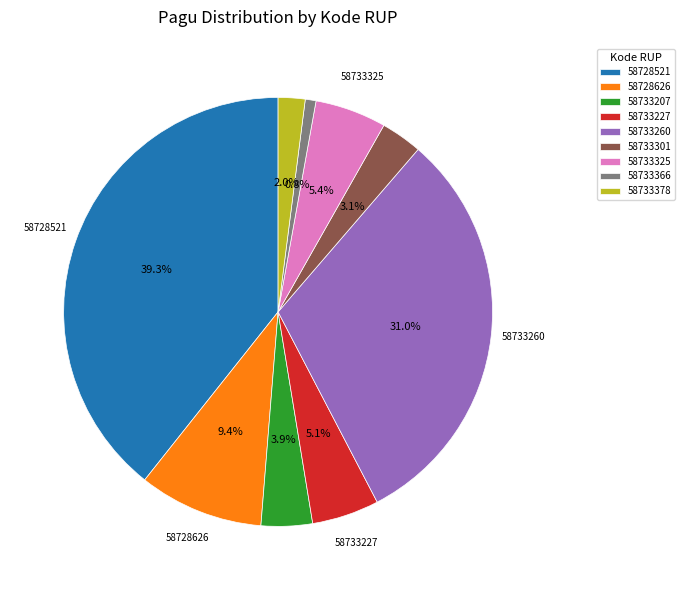

Approximately how many times larger is the value at 58733325 compared to 58733207?

1.4